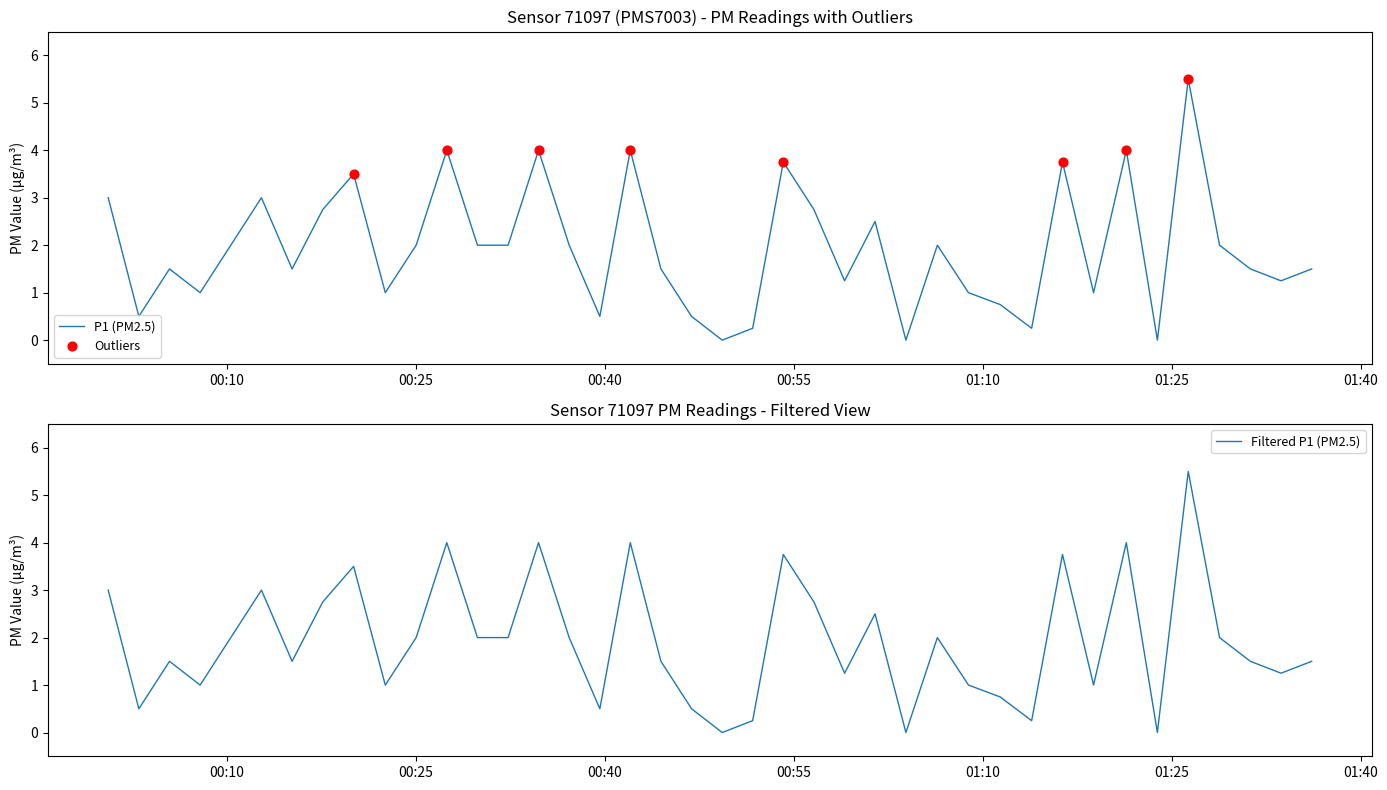

At how many categories does at least one series exceed 0?

37